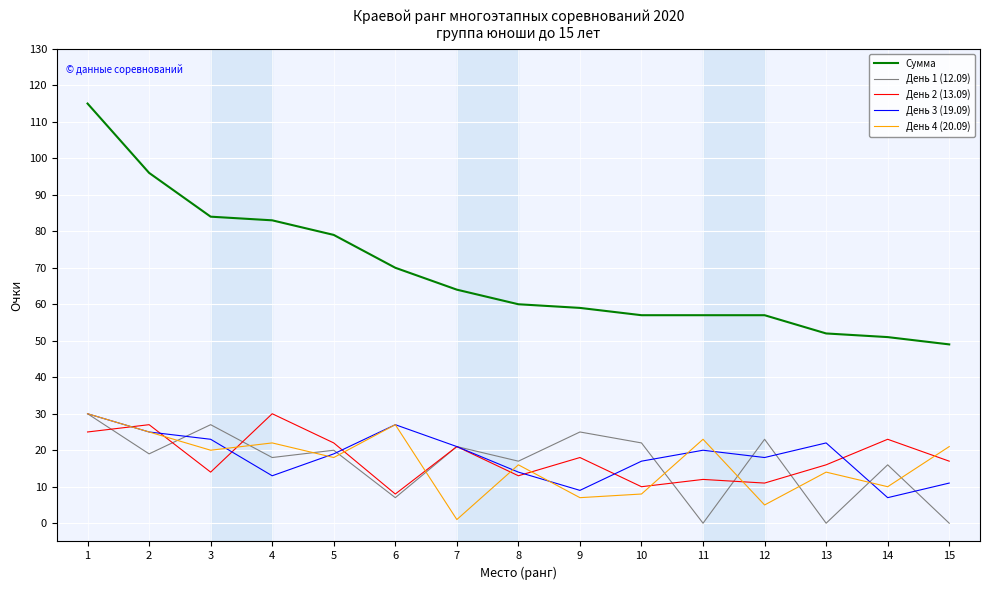

Which label corresponds to the largest value in the chart?

1